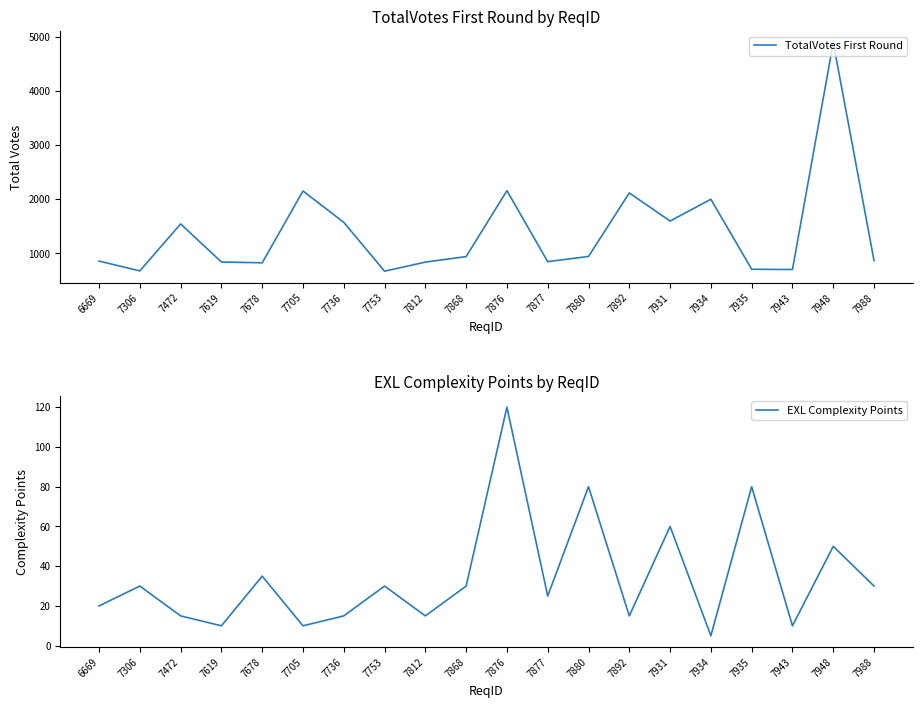

Does the chart display data point markers on the line(s)?

No